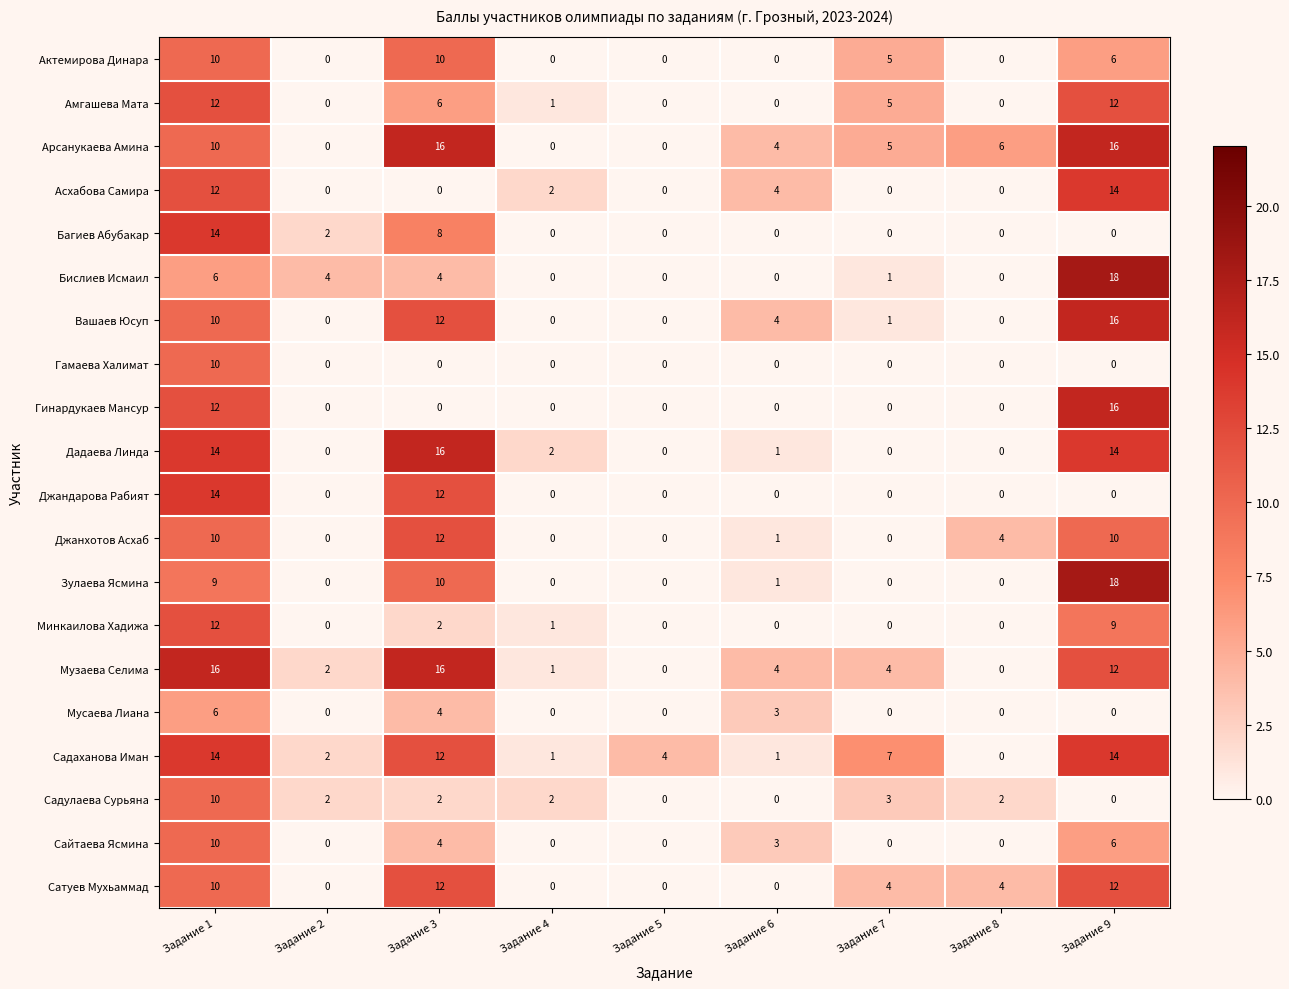

What value does the Минкаилова Хадижа series have at Задание 9, to the nearest 5?

10